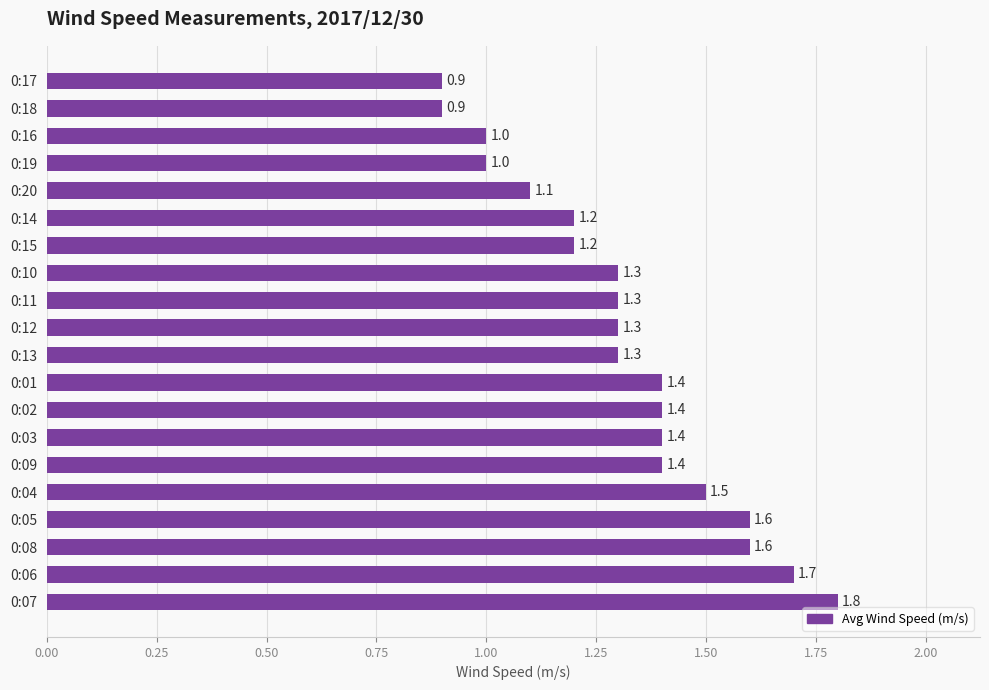

Reading top to bottom, what are all the values shown in this chart?

0:17=0.9	0:18=0.9	0:16=1.0	0:19=1.0	0:20=1.1	0:14=1.2	0:15=1.2	0:10=1.3	0:11=1.3	0:12=1.3	0:13=1.3	0:01=1.4	0:02=1.4	0:03=1.4	0:09=1.4	0:04=1.5	0:05=1.6	0:08=1.6	0:06=1.7	0:07=1.8